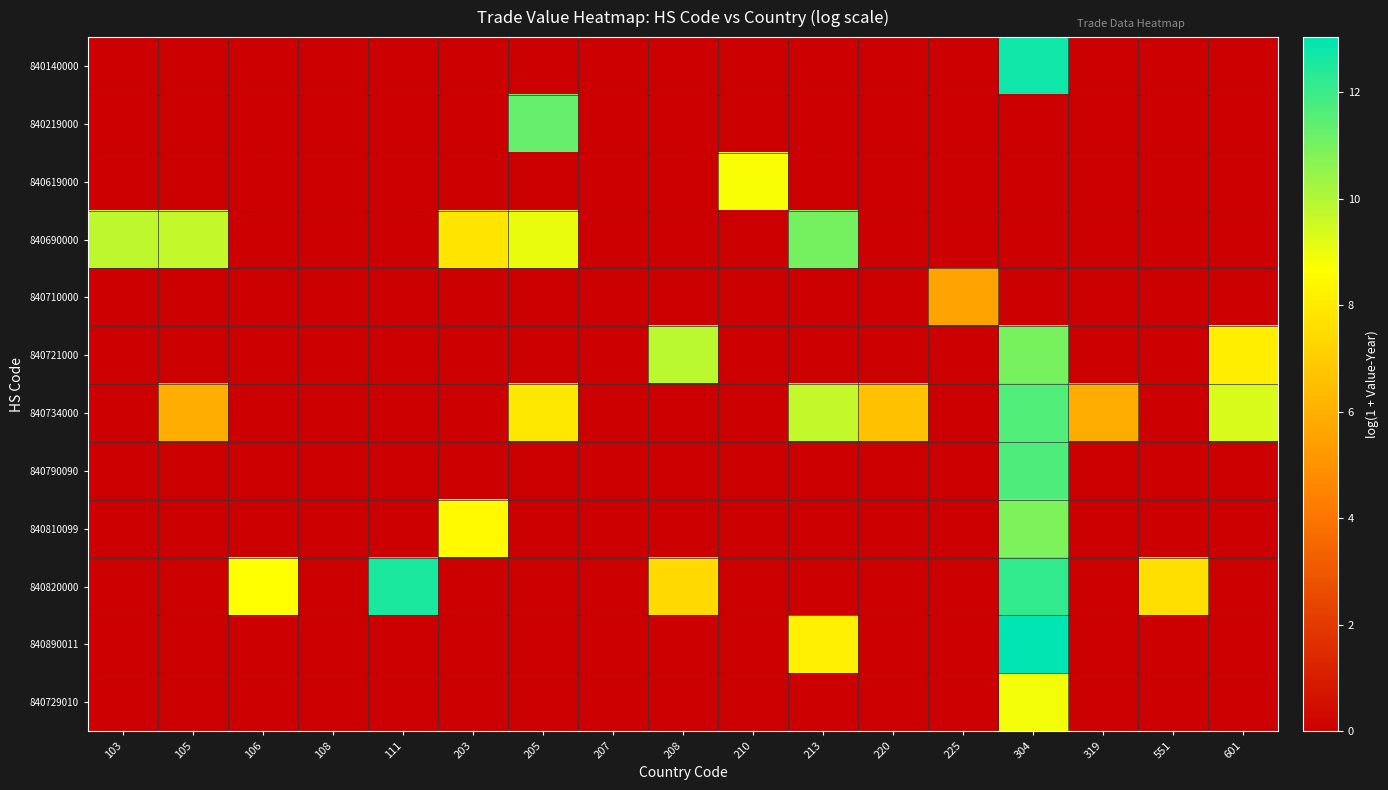

At how many categories does at least one series exceed 10?

4